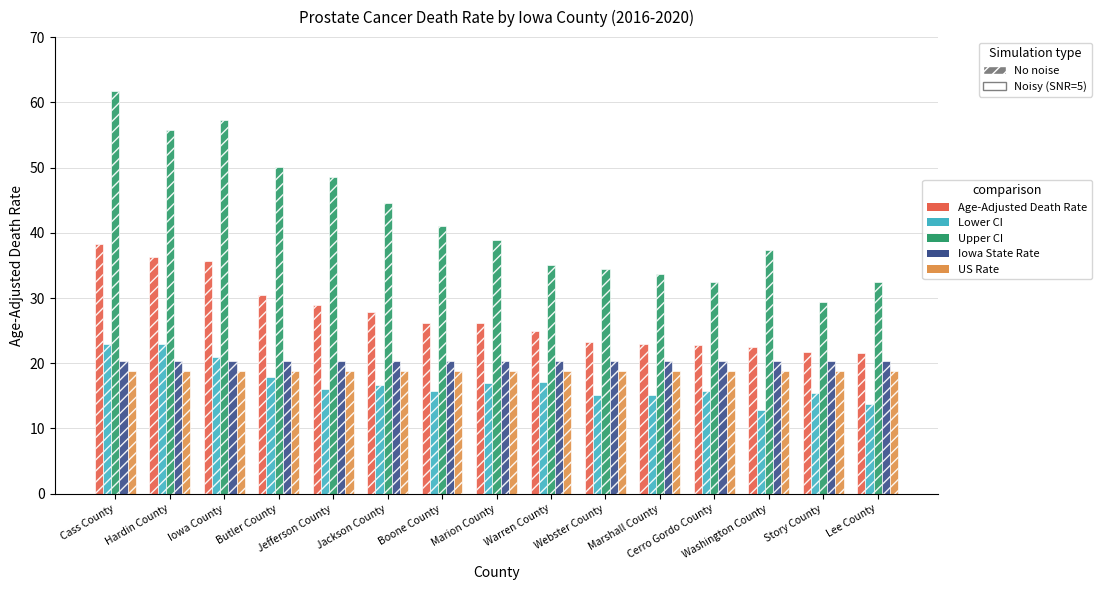

At how many categories does at least one series exceed 31?

14